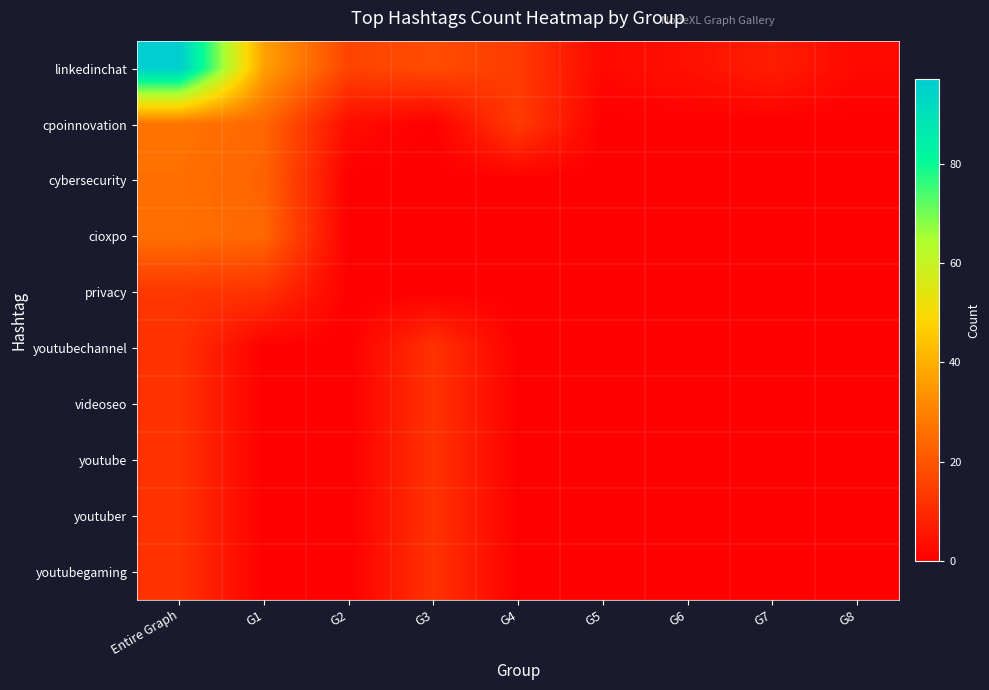

At how many categories does at least one series exceed 43?

1